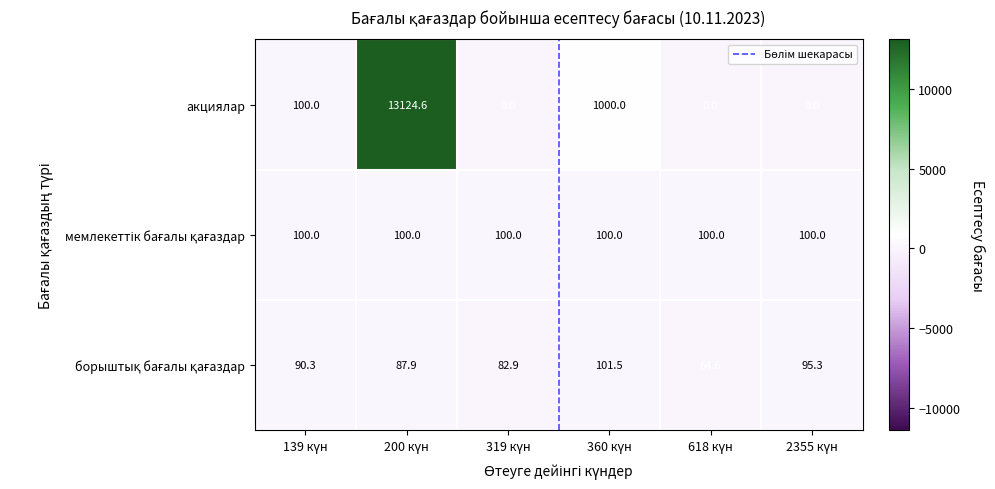

Which series has the largest range (max minus min)?

акциялар